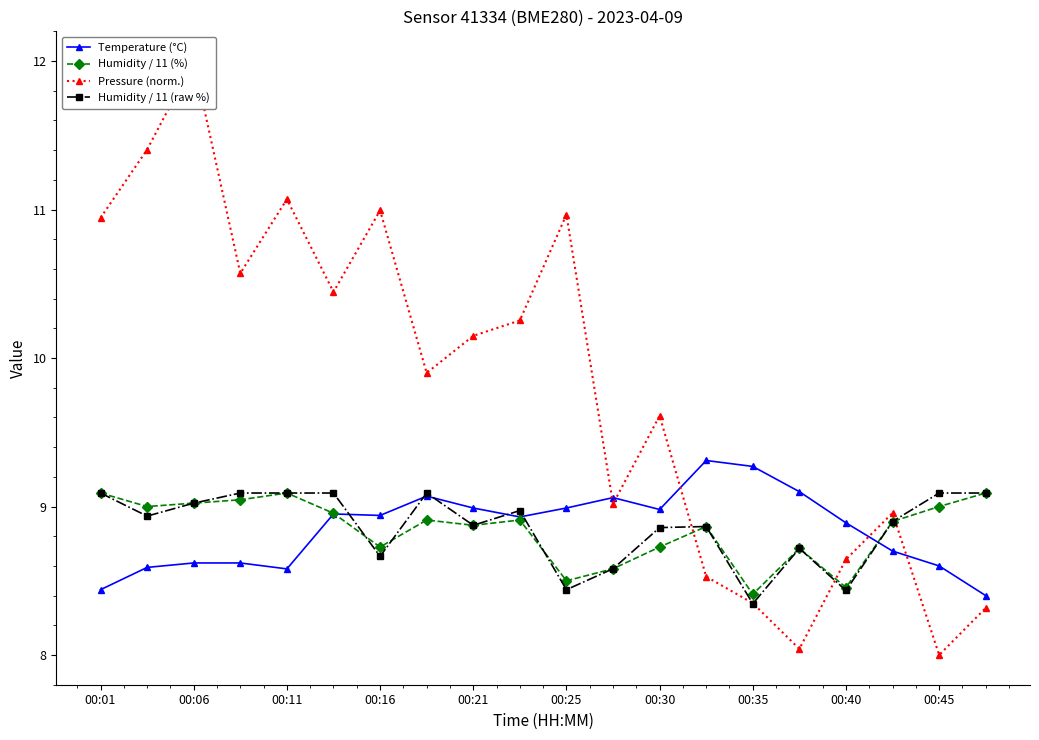

Is this an area chart (filled region under the line)?

No